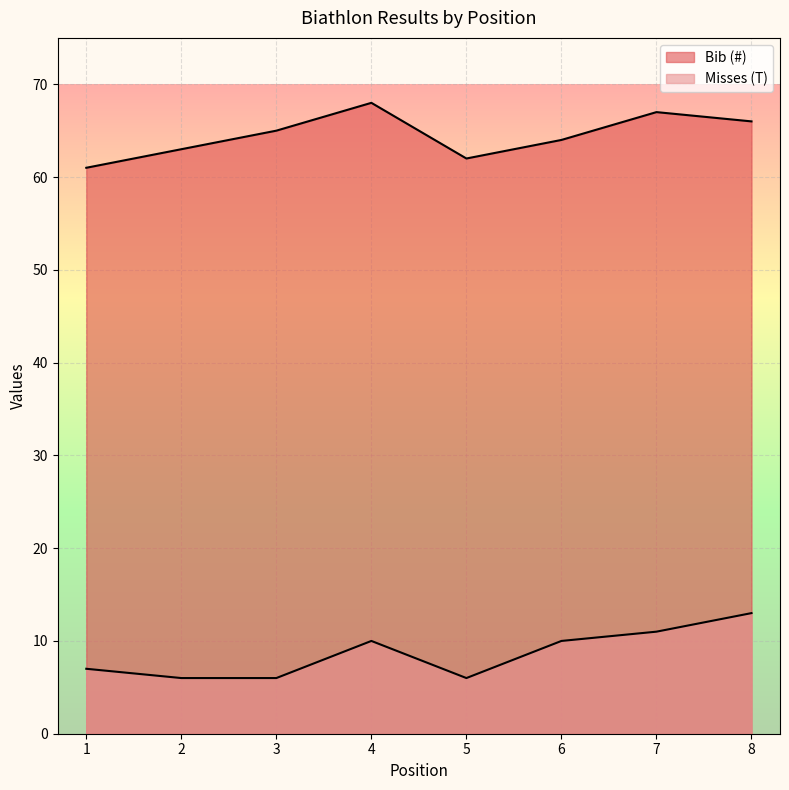

The value of Bib (#) at 4 is 68. True or false?

True